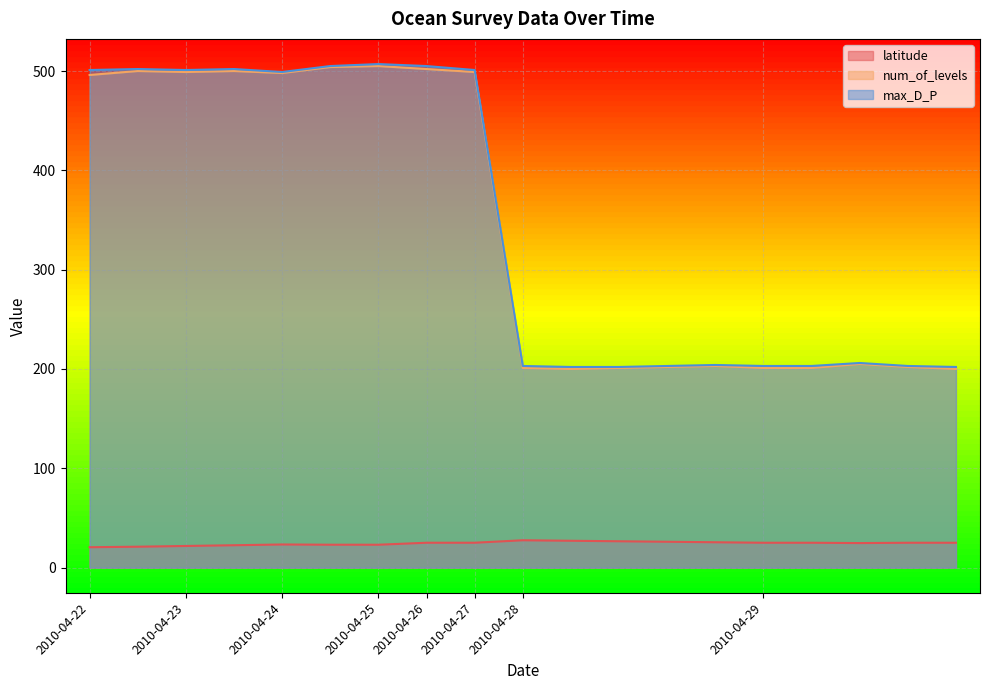

Rank the categories by max_D_P value from highest to lowest.

2010-04-25, 2010-04-24, 2010-04-26, 2010-04-22, 2010-04-23, 2010-04-22, 2010-04-23, 2010-04-27, 2010-04-24, 2010-04-29, 2010-04-28, 2010-04-28, 2010-04-28, 2010-04-29, 2010-04-29, 2010-04-29, 2010-04-28, 2010-04-28, 2010-04-29